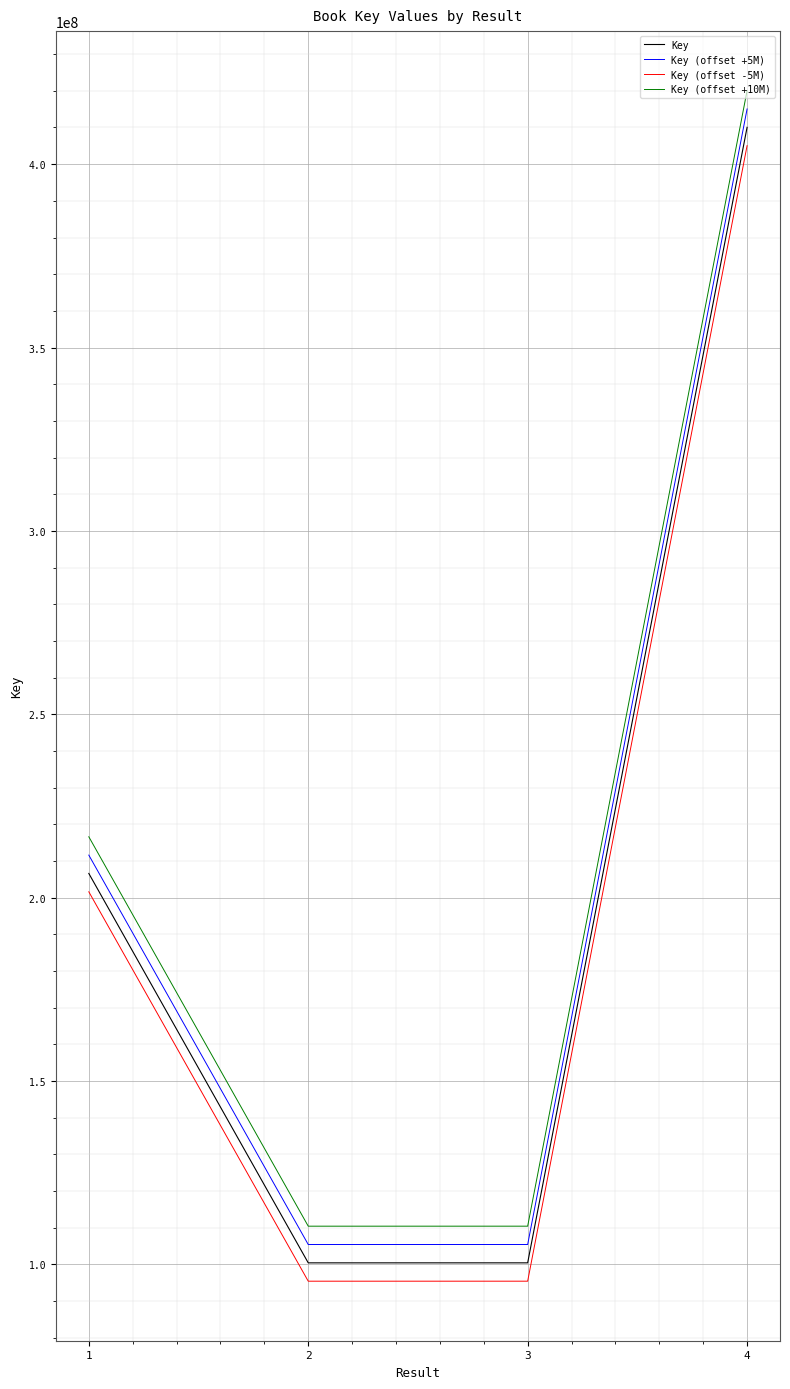

Is this an area chart (filled region under the line)?

No